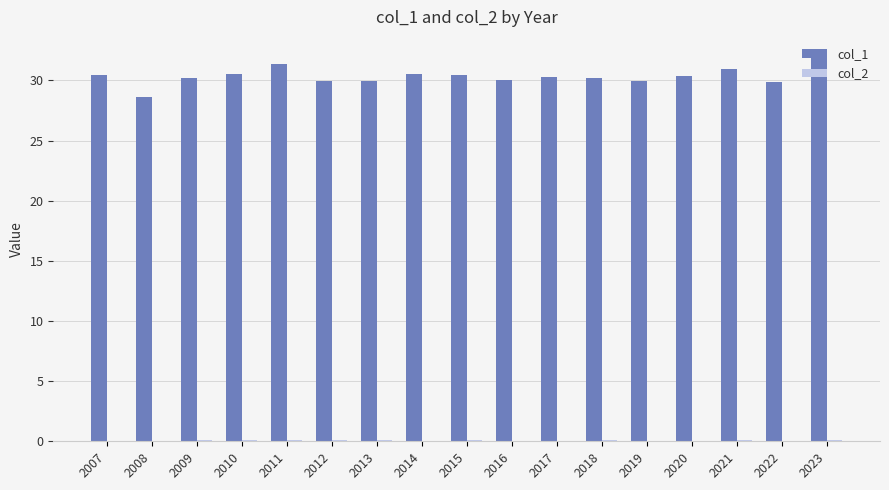

The value of col_1 at 2010 is 12.0. True or false?

False